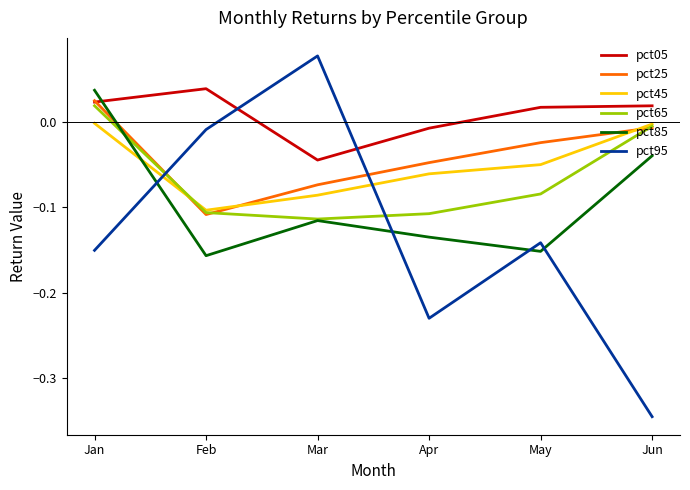

How many intersections are there between pct85 and pct95?

4